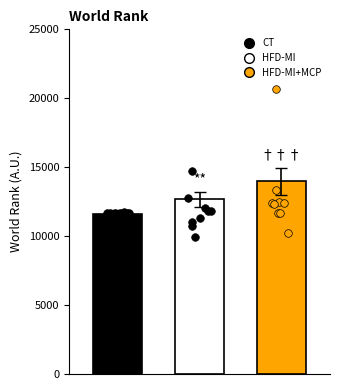

What are all the series names shown in the legend?

CT, HFD-MI, HFD-MI+MCP